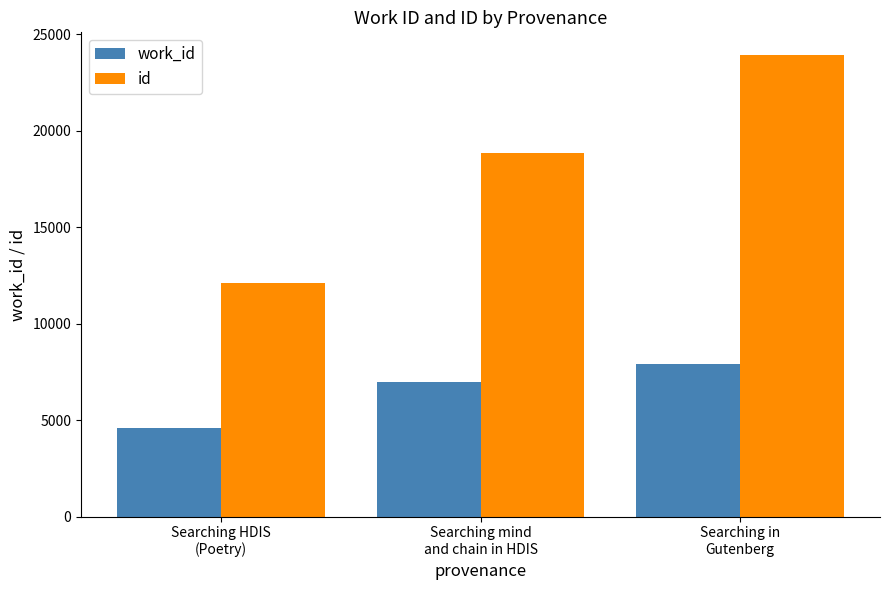

Reading right to left, what are all the values shown in this chart?

work_id: 7910	6991	4585
id: 23898	18863	12081